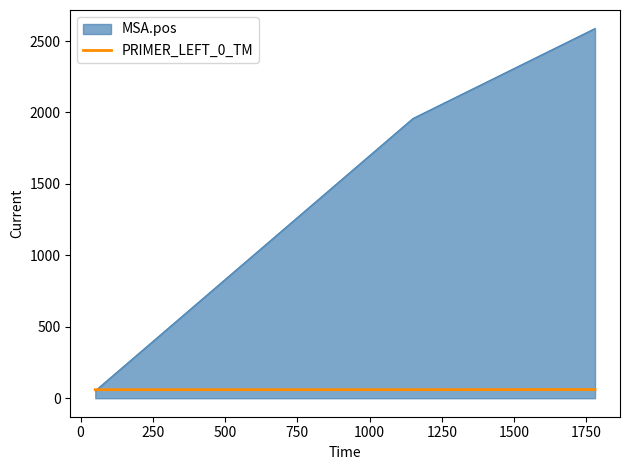

Rank the series by their average value, from highest to lowest.

MSA.pos, PRIMER_LEFT_0_TM